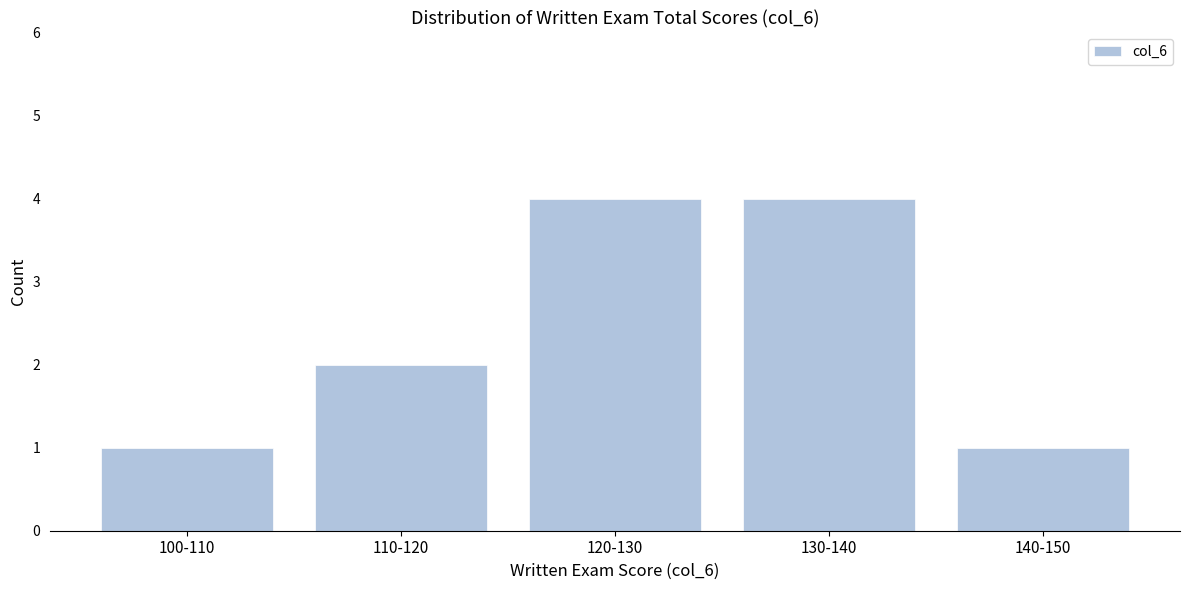

Reading left to right, list all the values displayed in this chart.

1	2	4	4	1